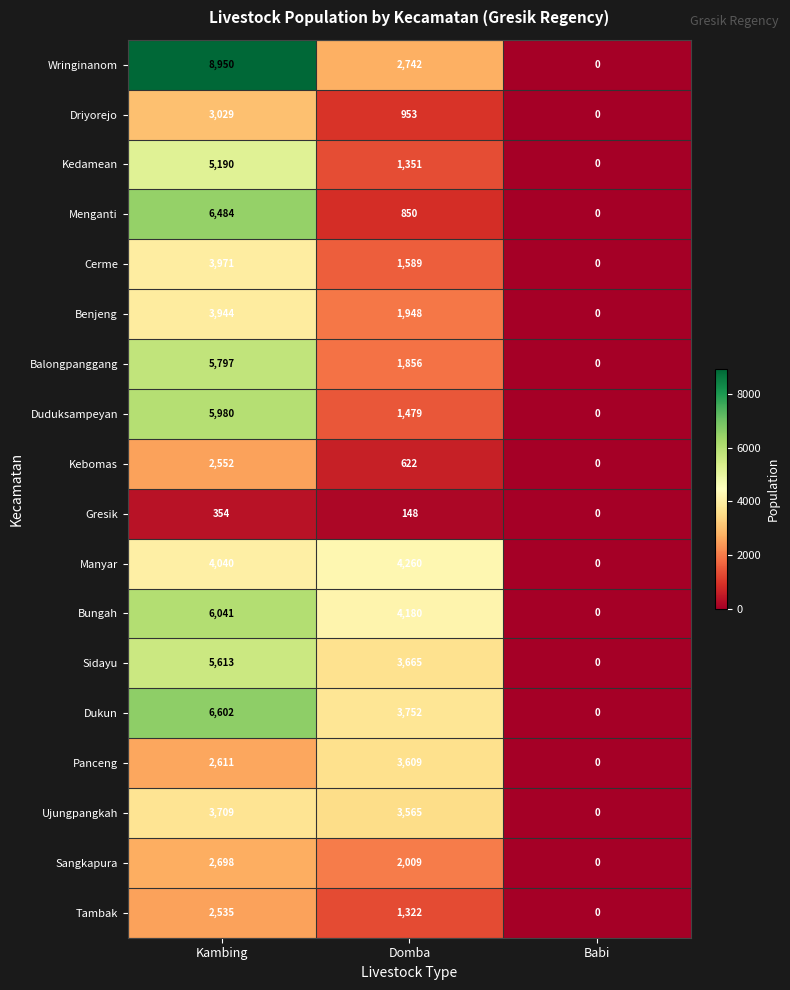

How many distinct data groups are displayed?

18